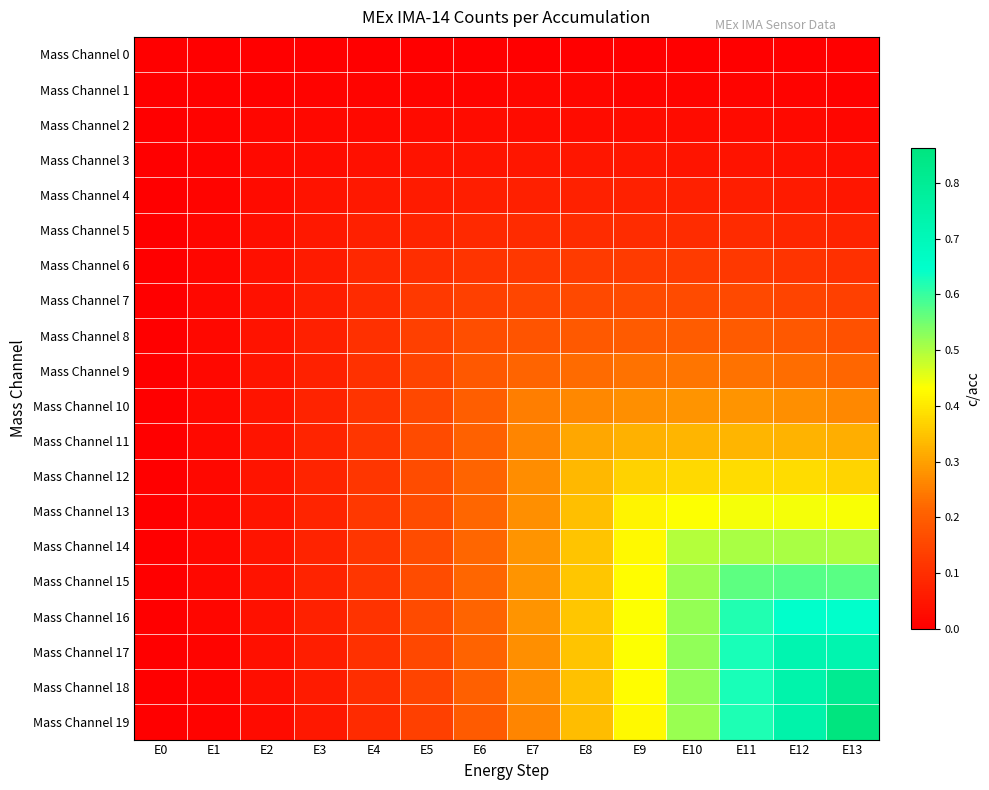

What is the total value across all series at E12?

6.2